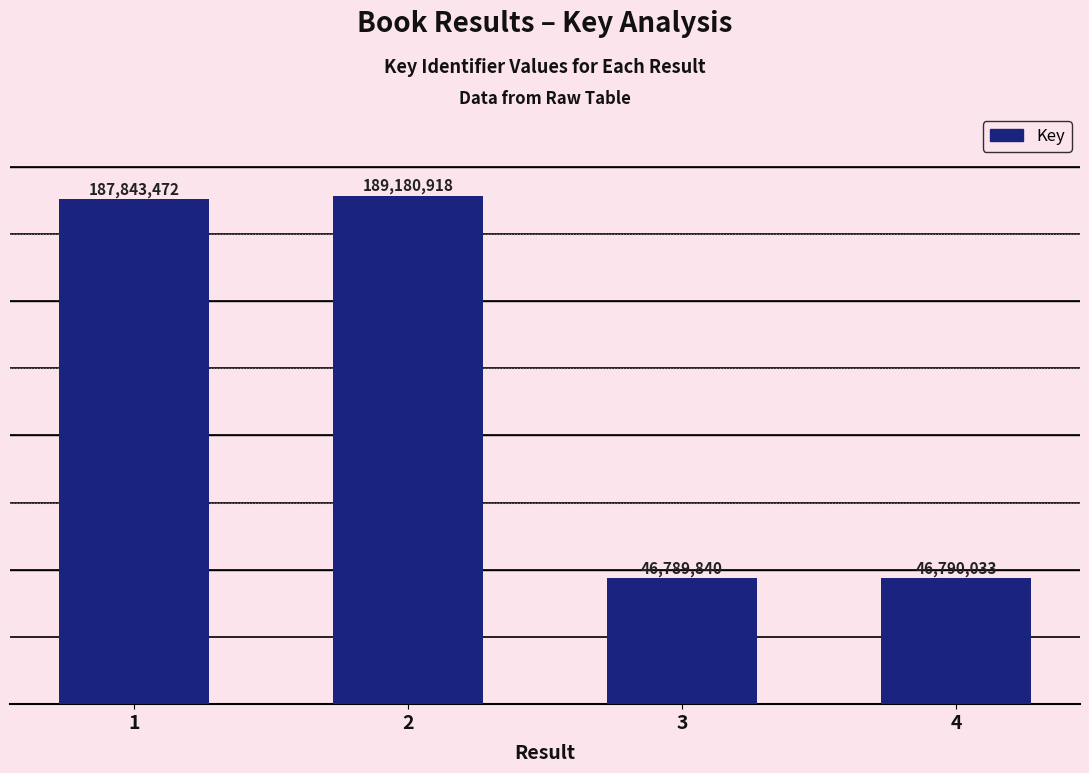

What is the ratio of the value at 1 to the value at 2?

1.0